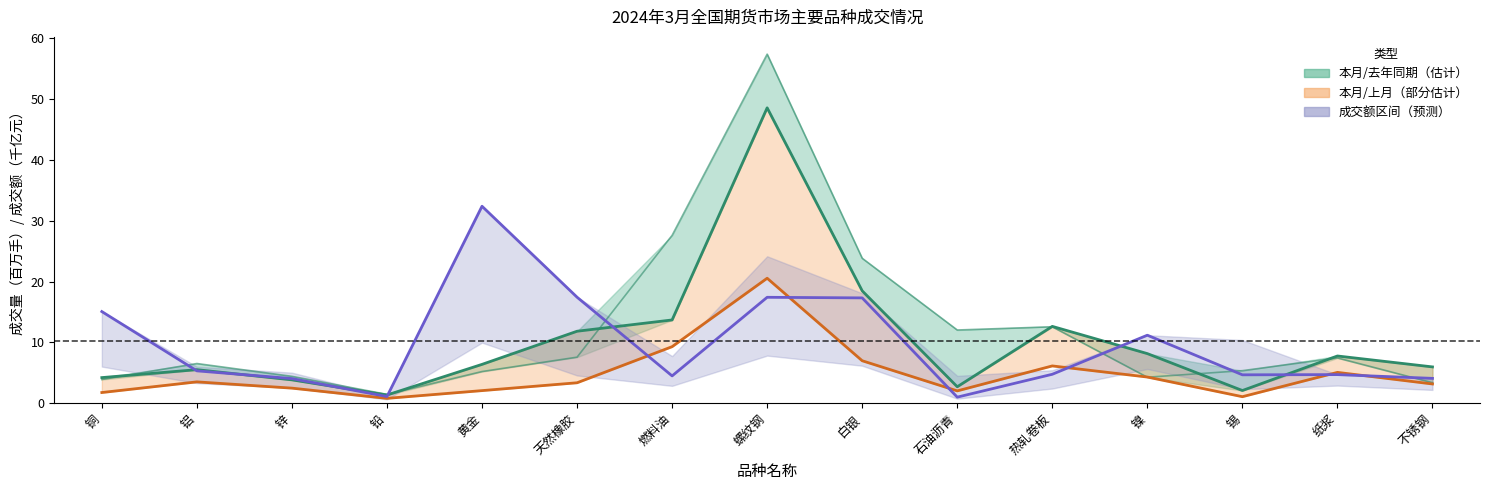

What is the total value across all series at 燃料油?

27.5